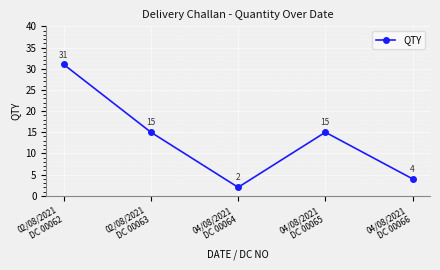

What is the ratio of the value at 04/08/2021
DC 00065 to the value at 02/08/2021
DC 00062?

0.5